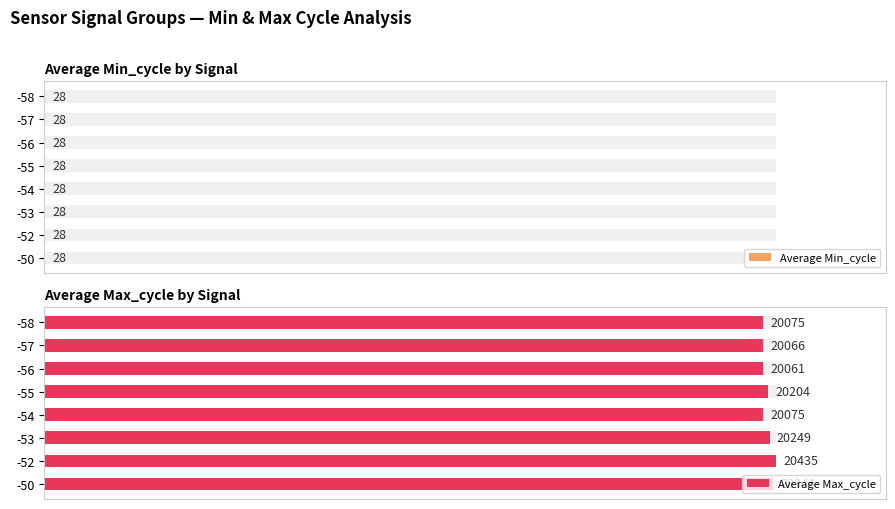

List the series in order of their peak value, lowest first.

Average Min_cycle, Average Max_cycle